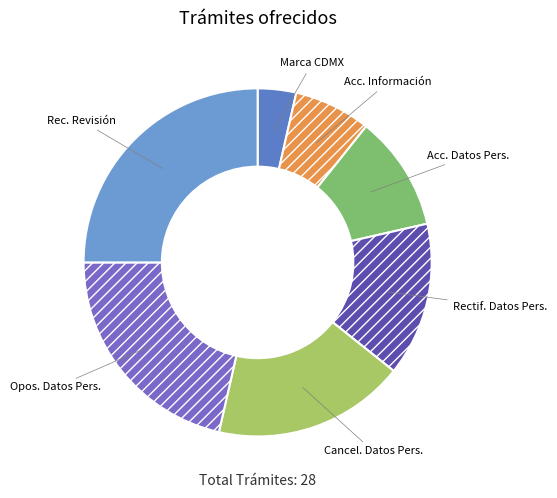

Is the sum of Cancel. Datos Pers. and Rec. Revisión greater than half?

No